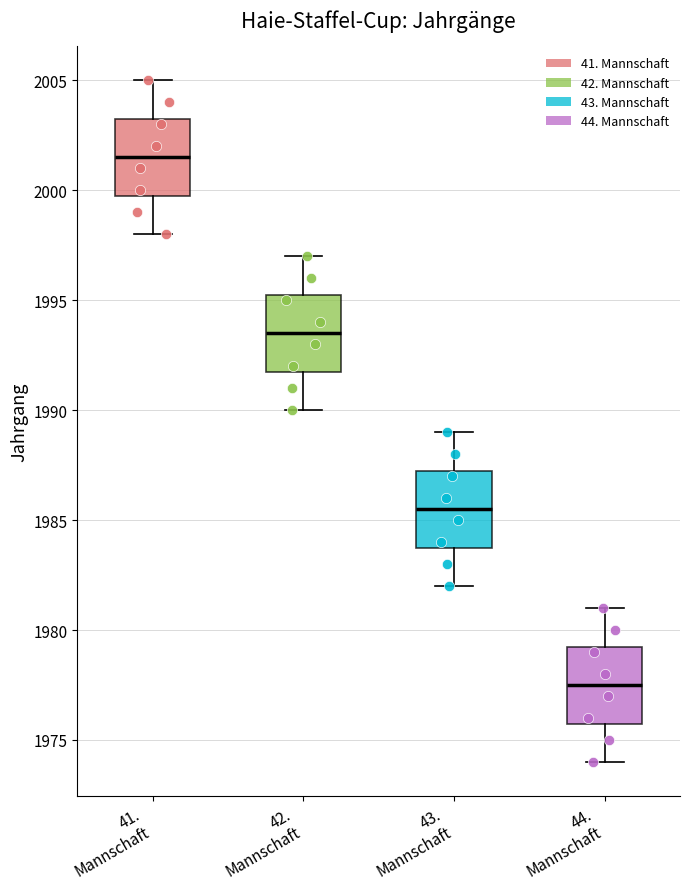

Reading left to right, read every box against the y-axis: the position of its median line, the range the box covers, and the ends of its whiskers. The values are not printed on the chart, so give them approximately, as read against the axis.

41. Mannschaft: median 2001.5, box 2000.0 to 2003.5, whiskers 1998.0 to 2005.0
42. Mannschaft: median 1993.5, box 1992.0 to 1995.5, whiskers 1990.0 to 1997.0
43. Mannschaft: median 1985.5, box 1984.0 to 1987.5, whiskers 1982.0 to 1989.0
44. Mannschaft: median 1977.5, box 1976.0 to 1979.5, whiskers 1974.0 to 1981.0